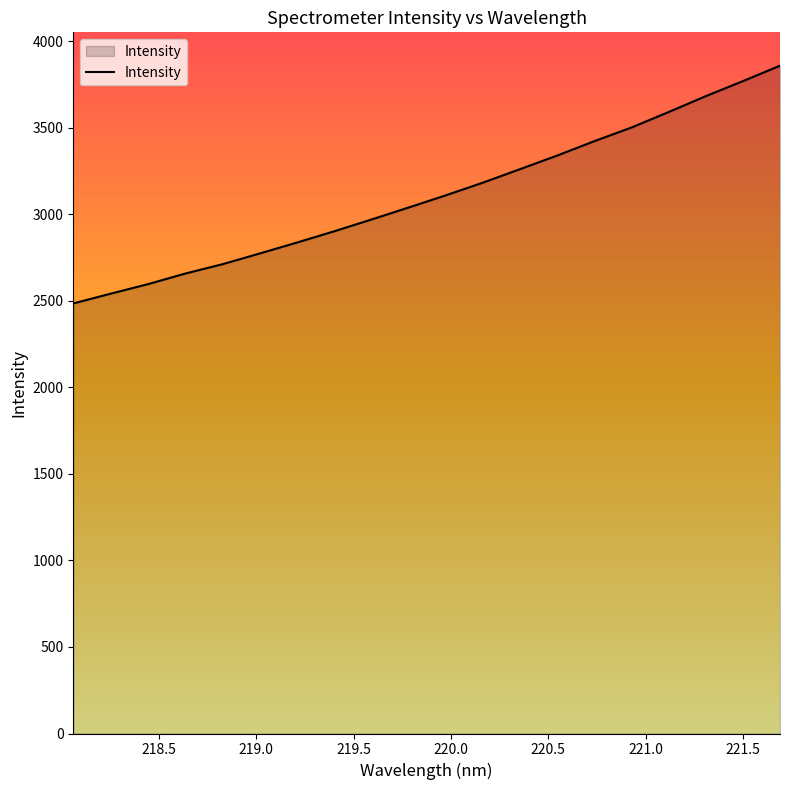

What is the smallest value displayed?

2485.5